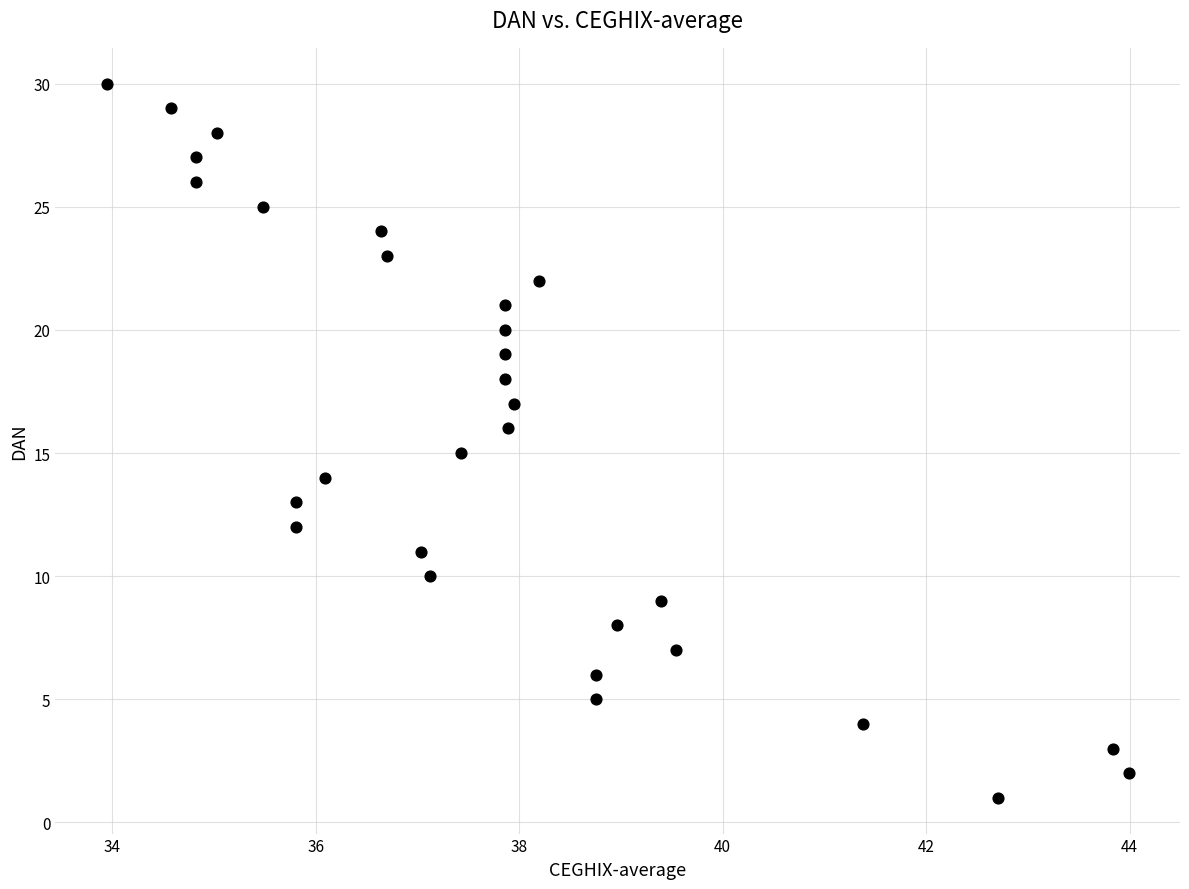

What is the range of Y values (max minus min)?

29